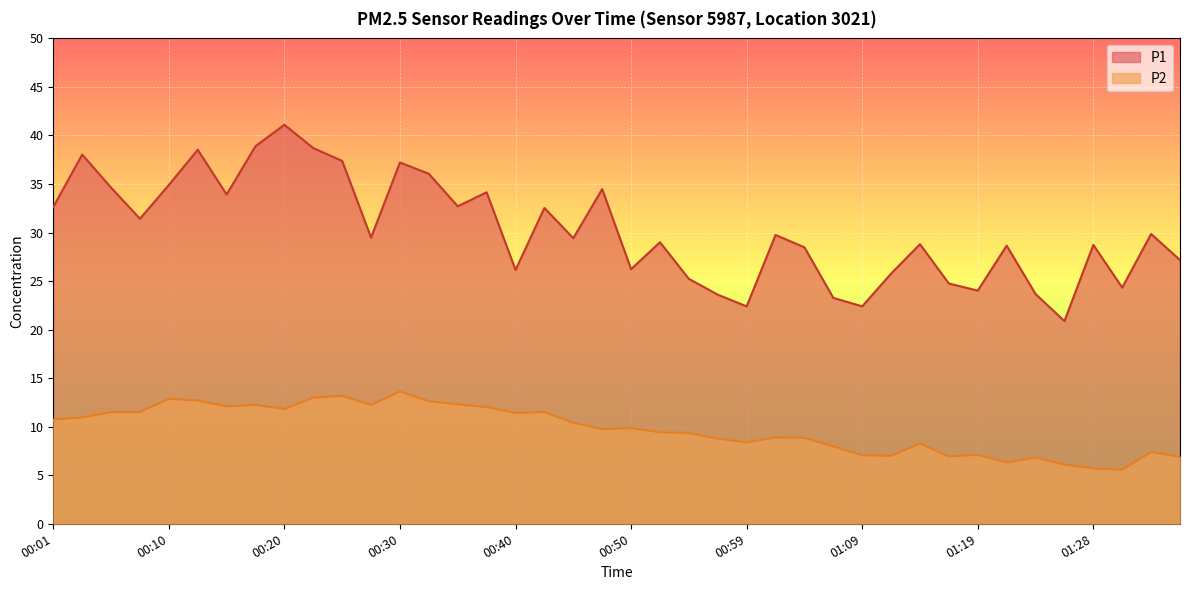

What position from the right is 00:47?

21